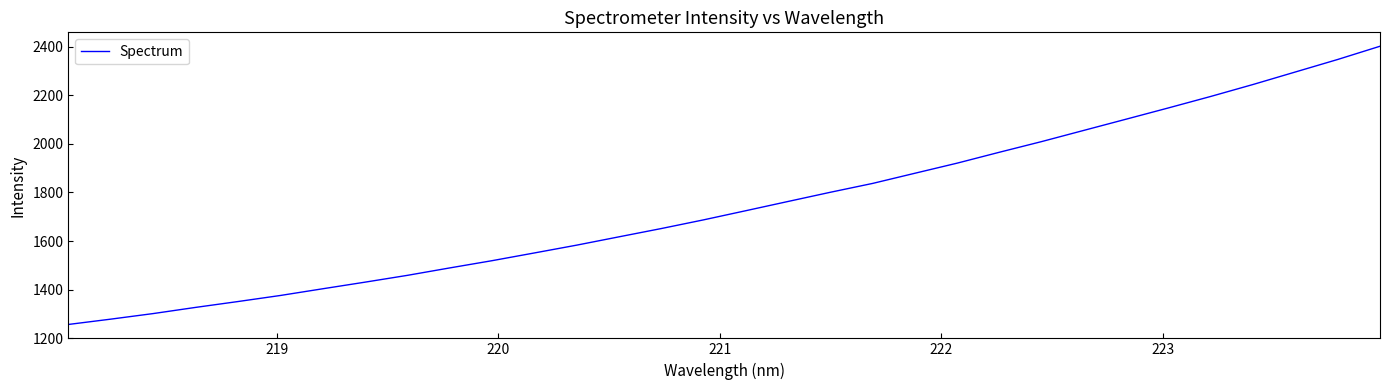

What is the minimum value shown in the chart?

1256.8